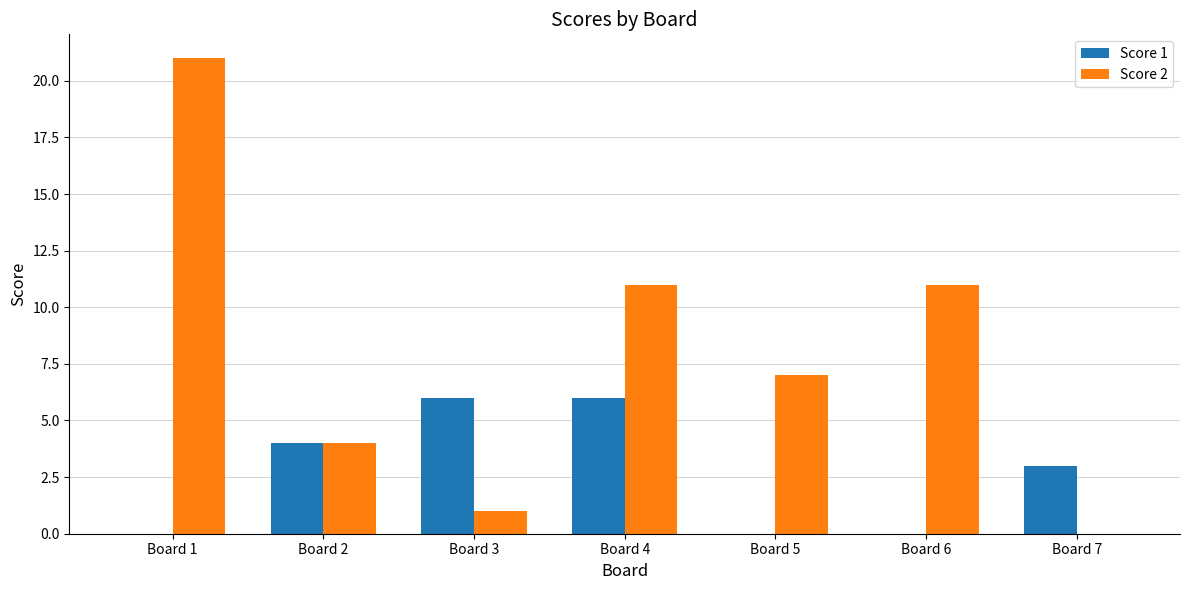

The Score 1 series shows 3 at Board 7. True or false?

True